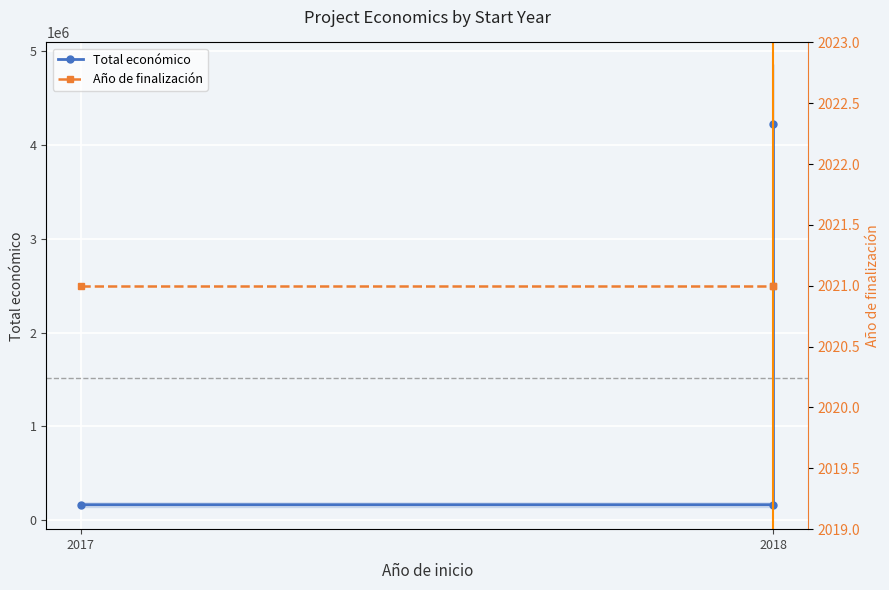

What is the difference between the second highest and minimum values in the Total económico series?

20